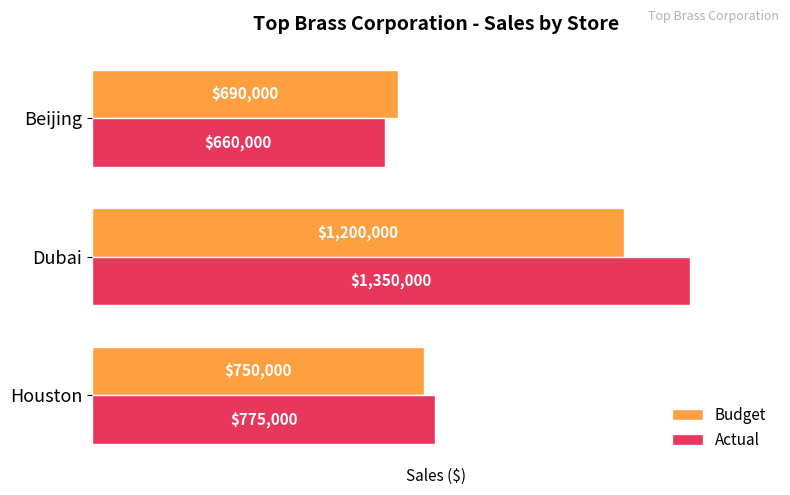

Rank the categories by Actual value from lowest to highest.

Beijing, Houston, Dubai